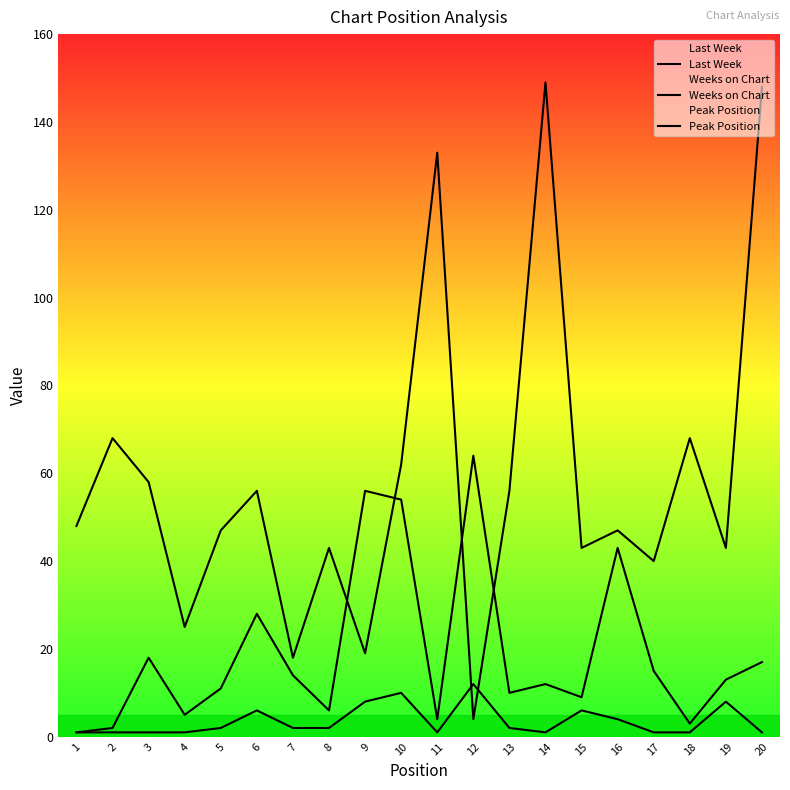

How many lines are shown in the chart?

3